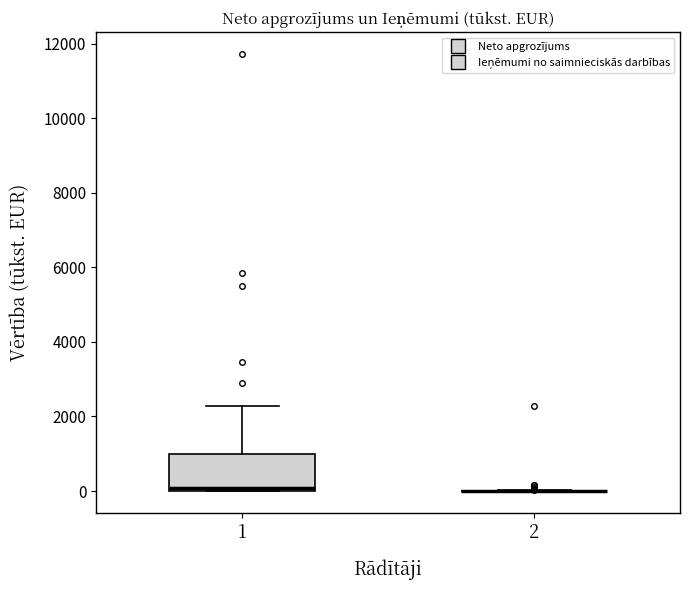

Reading left to right, read every box against the y-axis: the position of its median line, the range the box covers, and the ends of its whiskers. The values are not printed on the chart, so give them approximately, as read against the axis.

1: median 0 (just above the box's lower edge), box 0 to 1000, whiskers 0 to 2200
2: box collapsed to a line at 0, whiskers 0 to 0